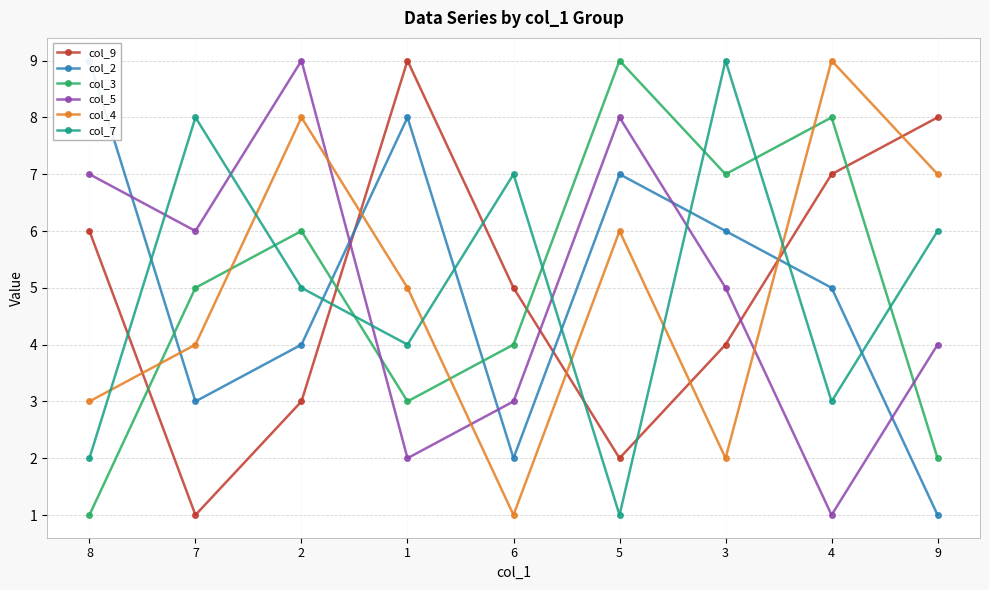

Read the col_3 value at 8.

1